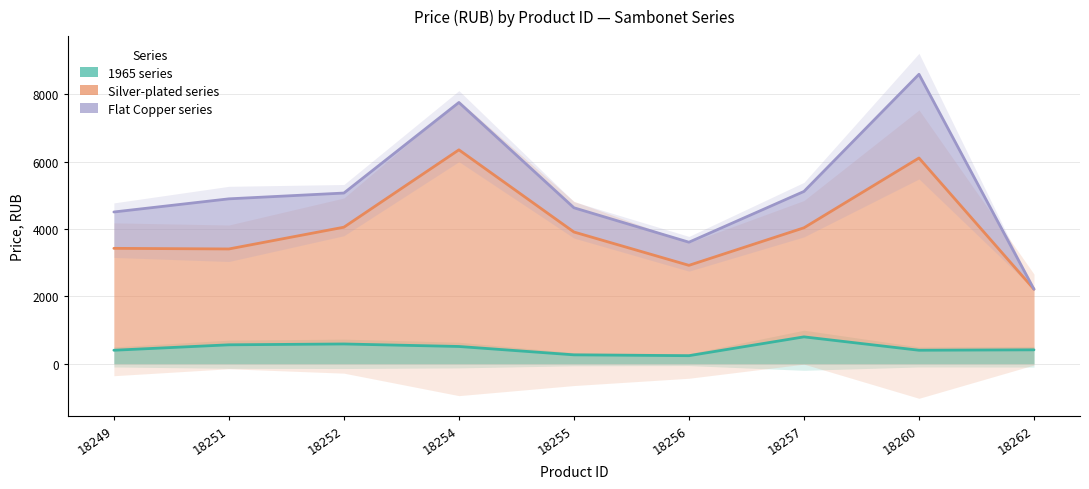

Rank the series by their average value, from lowest to highest.

1965 series, Silver-plated series, Flat Copper series